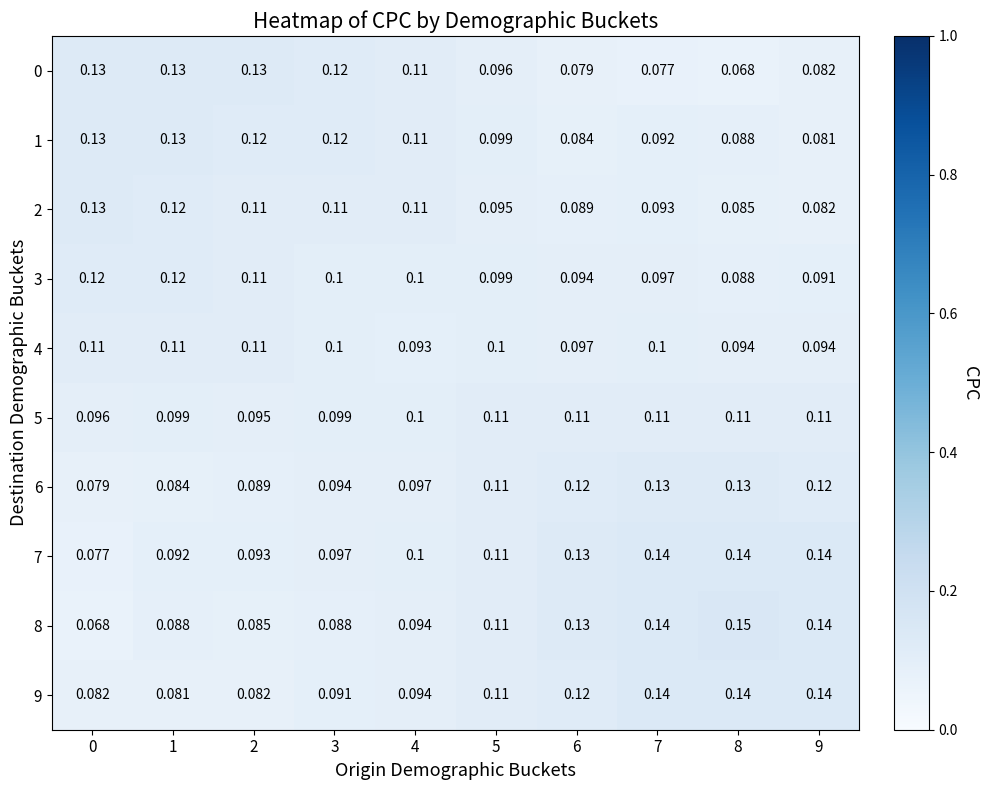

Is the value of 7 at 2 greater than the value of 3 at 5?

No